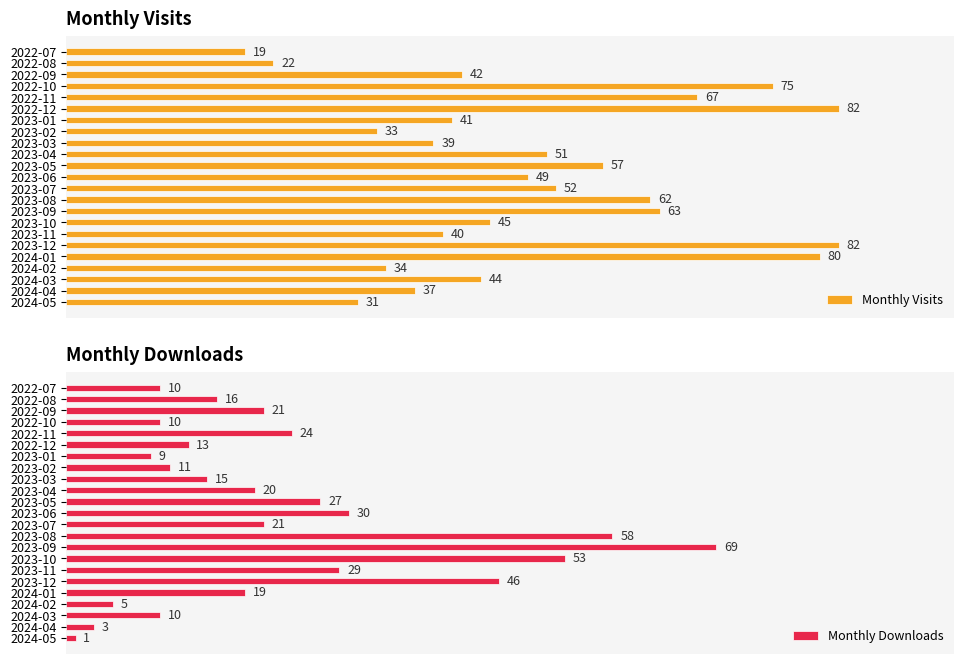

List the series in order of their peak value, highest first.

Monthly Visits, Monthly Downloads